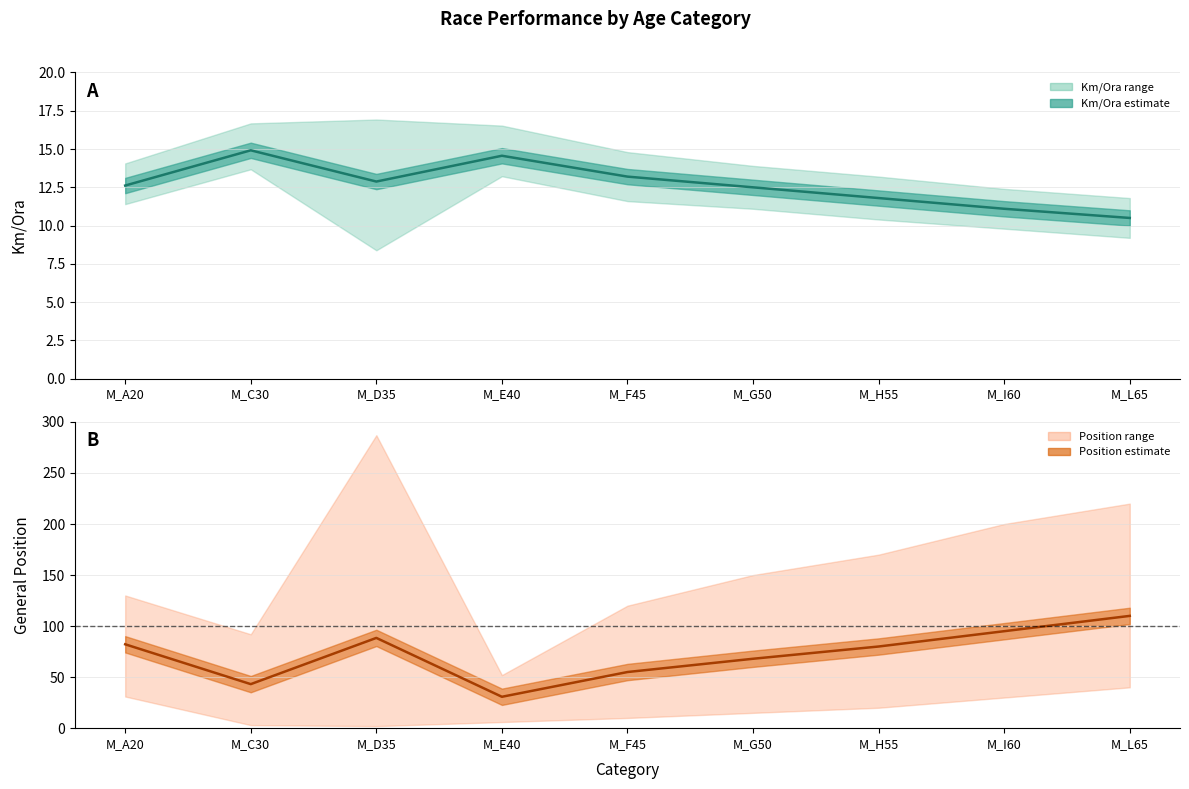

What is the spread (max minus min) of values at M_A20?

69.6